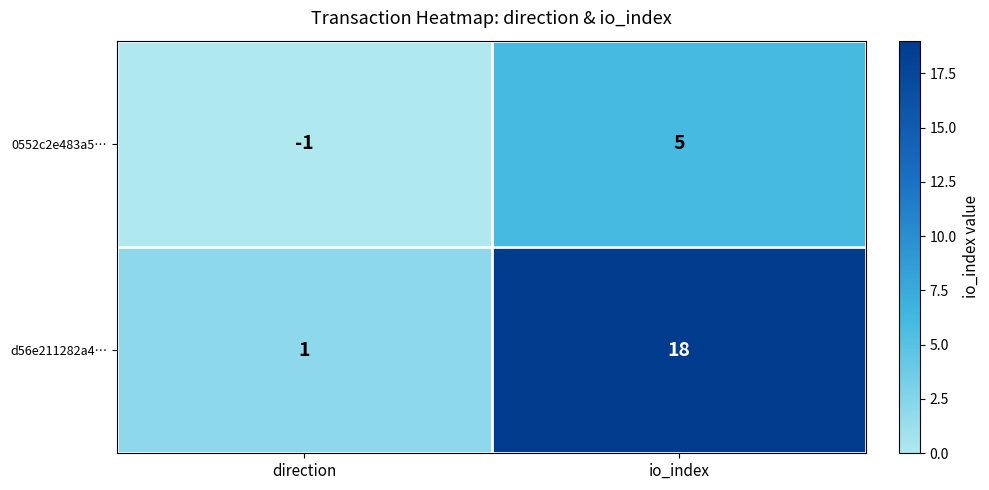

Which category has the highest value across all series?

io_index